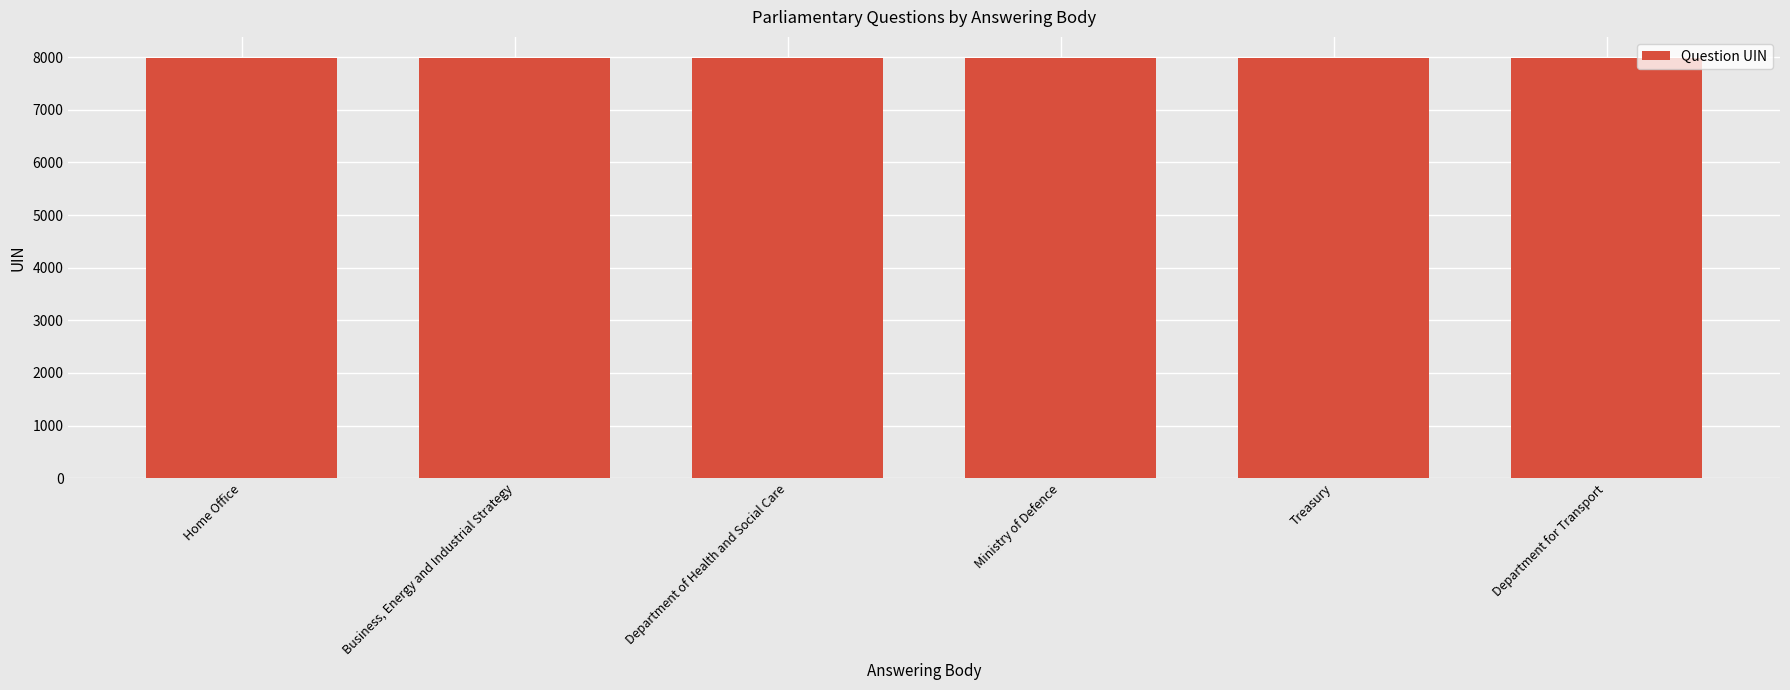

Rank the categories by value from highest to lowest.

Home Office, Business, Energy and Industrial Strategy, Department of Health and Social Care, Ministry of Defence, Treasury, Department for Transport